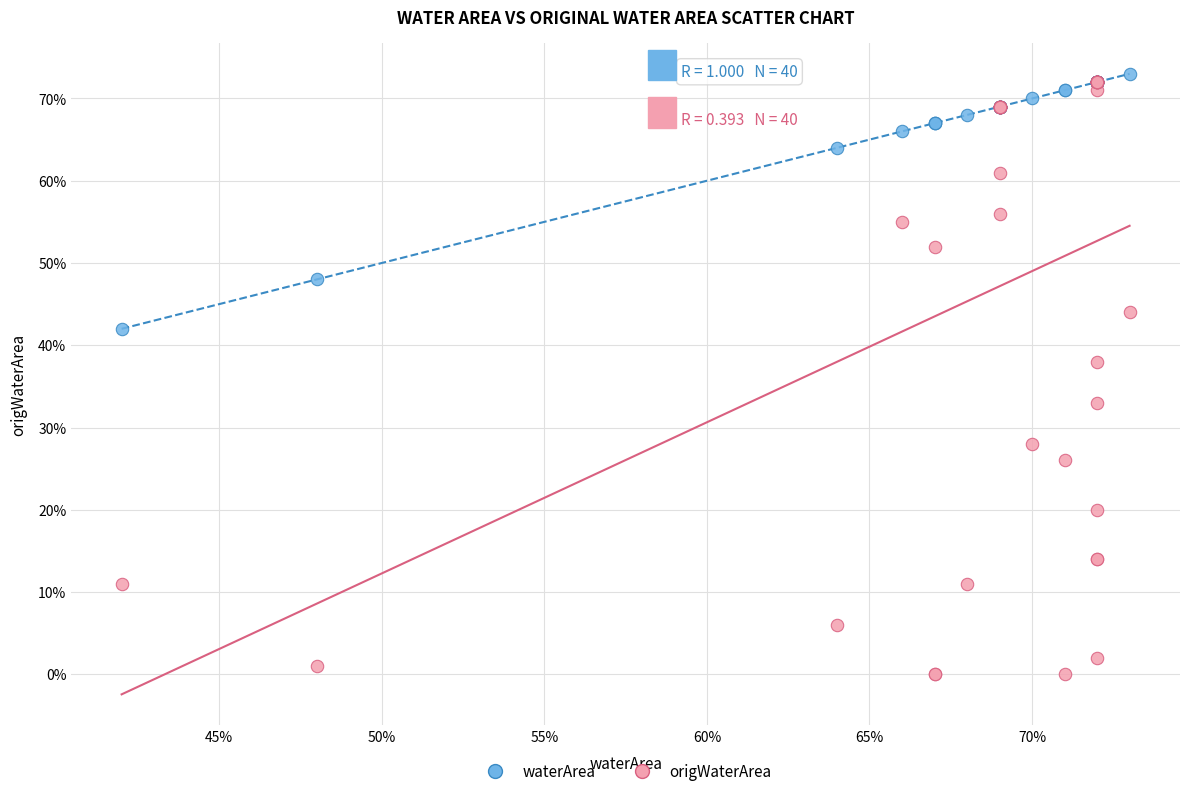

Which series reaches the maximum Y coordinate?

waterArea